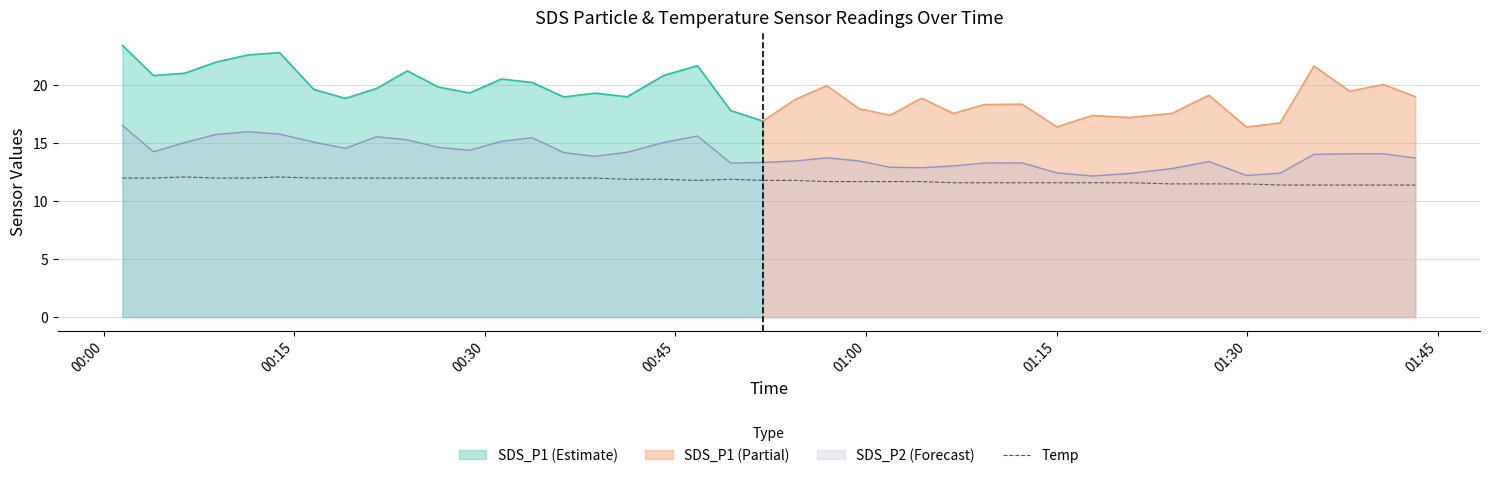

What is the minimum value for SDS_P2 (Forecast)?

12.2